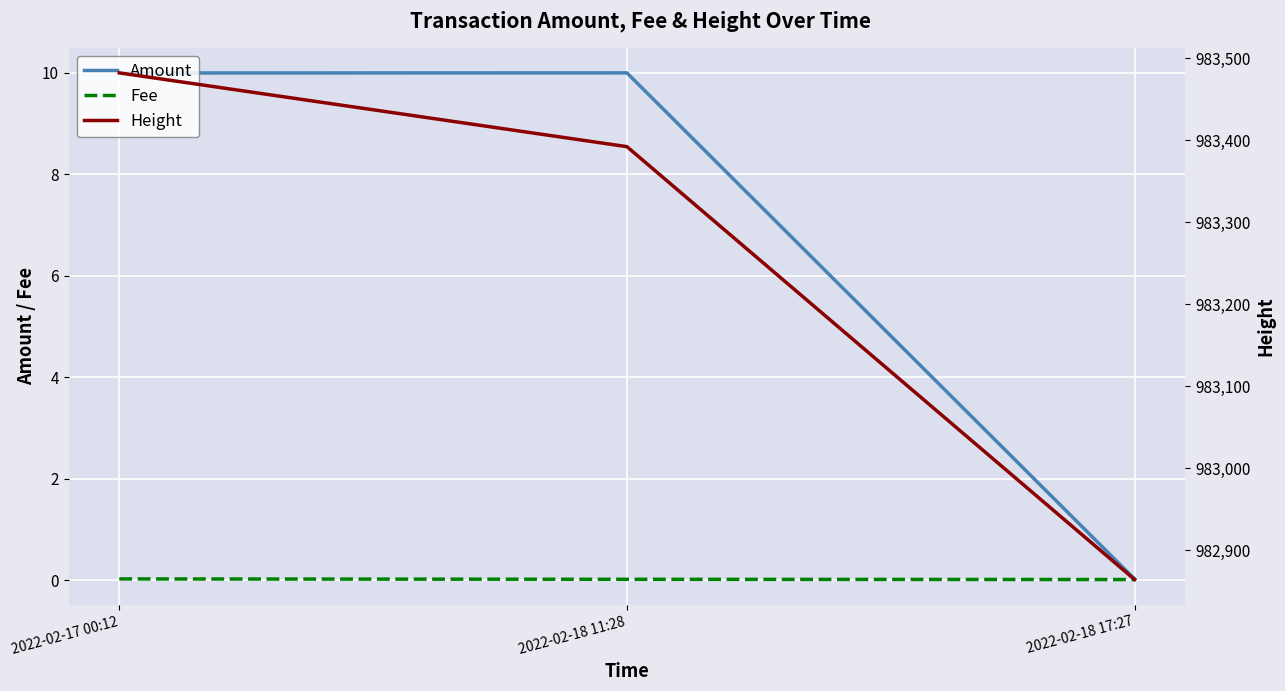

Does the chart display data point markers on the line(s)?

No